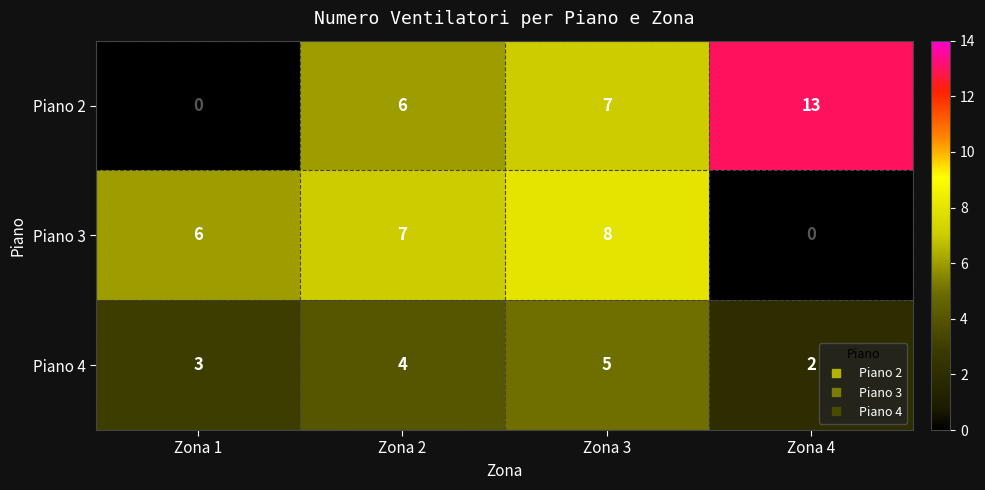

At which category is the sum across all series the highest?

Zona 3